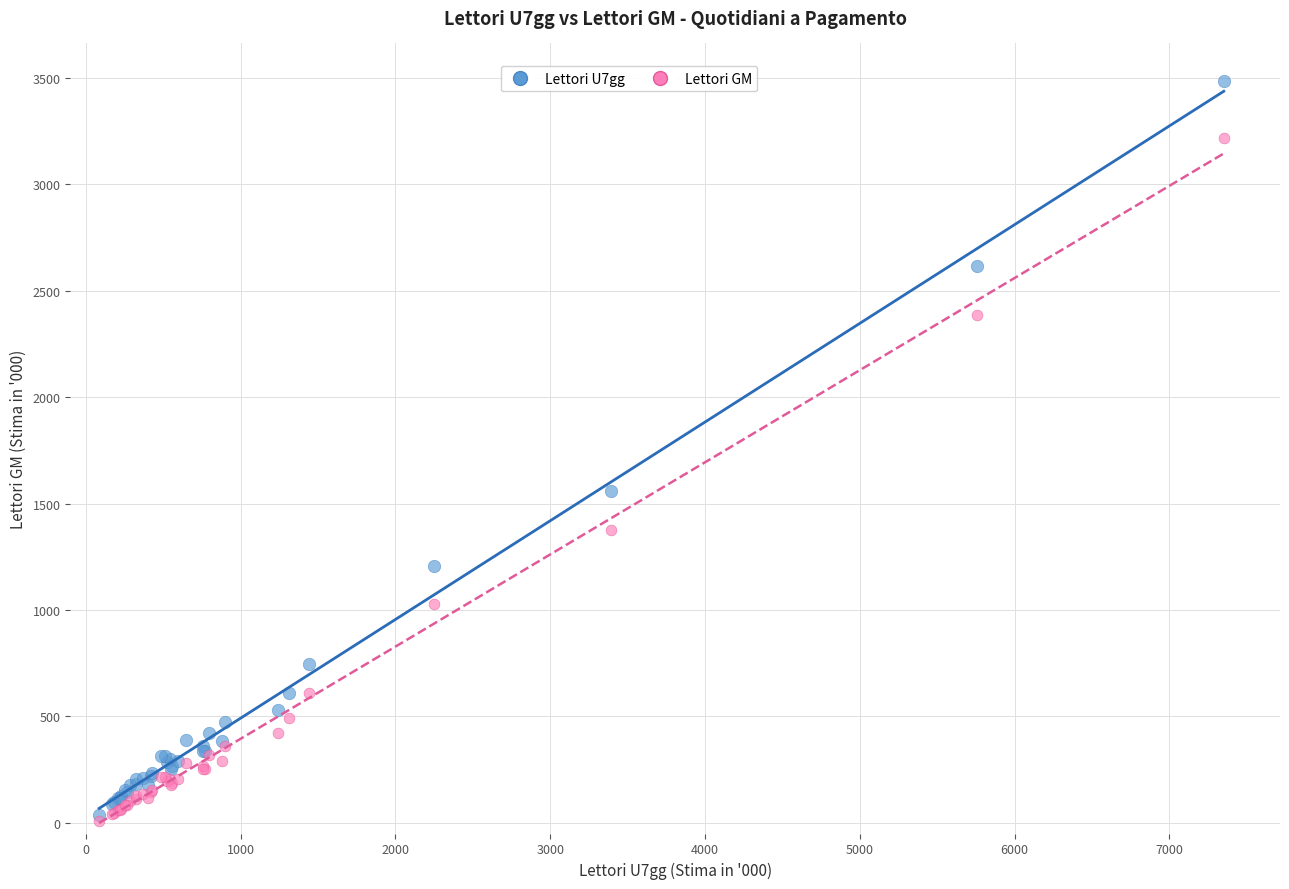

Across all series, what Y value is closest to 1748?

1560